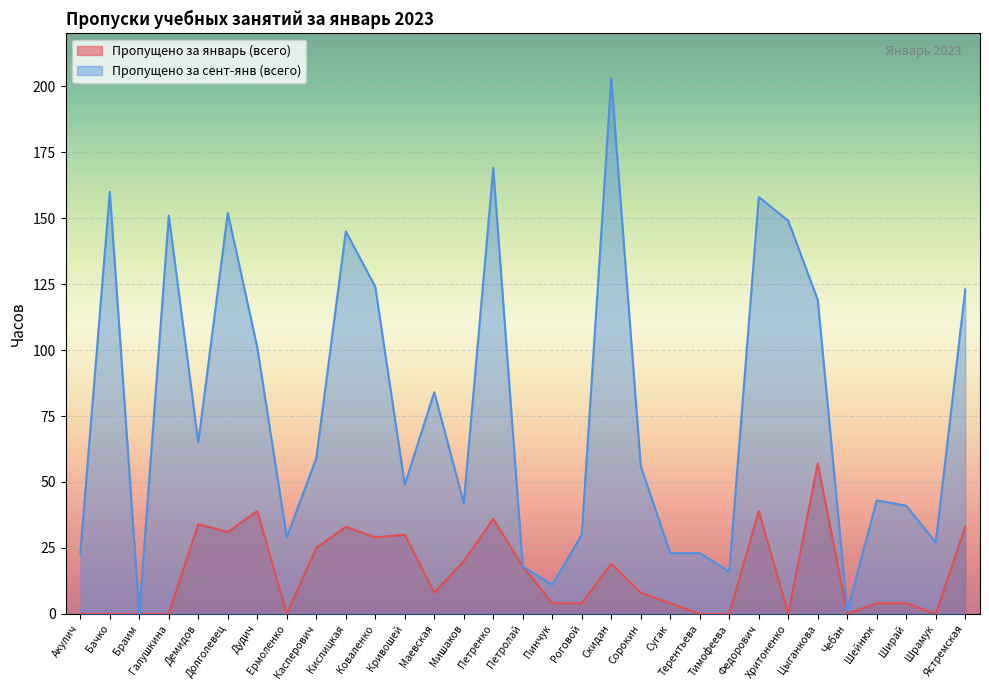

Between Сугак and Ермоленко, which is larger?

Сугак